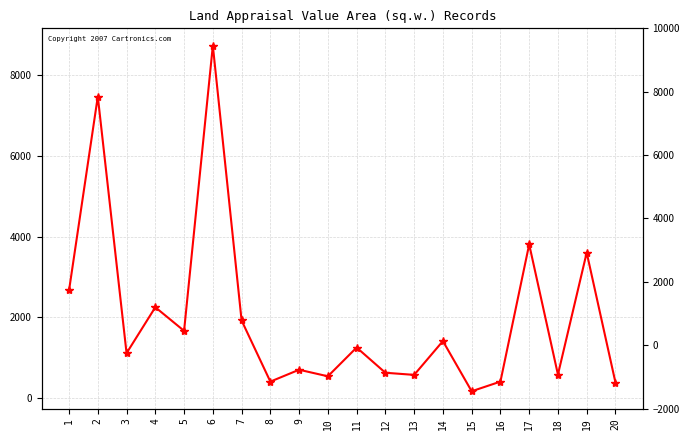

What is the value of the 15th point from the left?

161.0